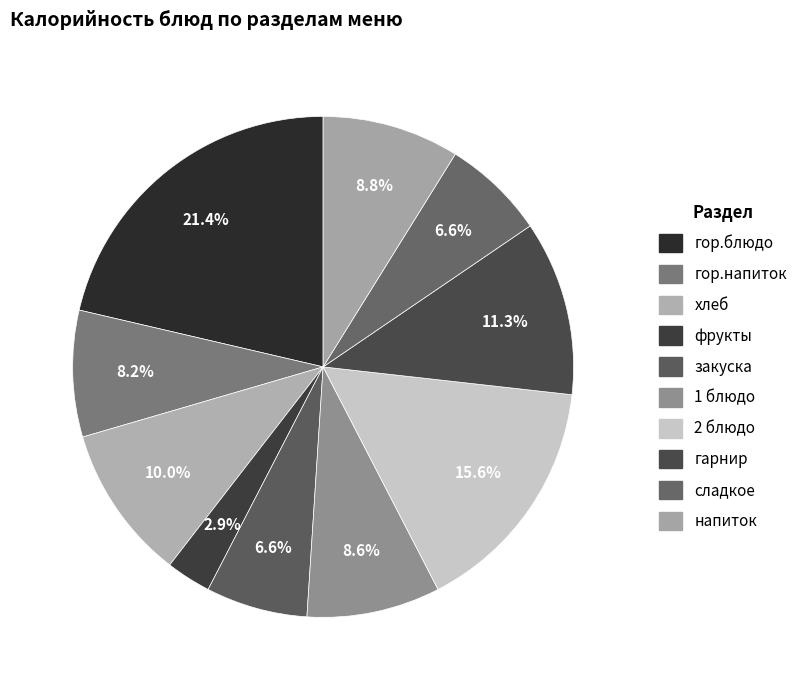

How many slices are in this pie chart?

10